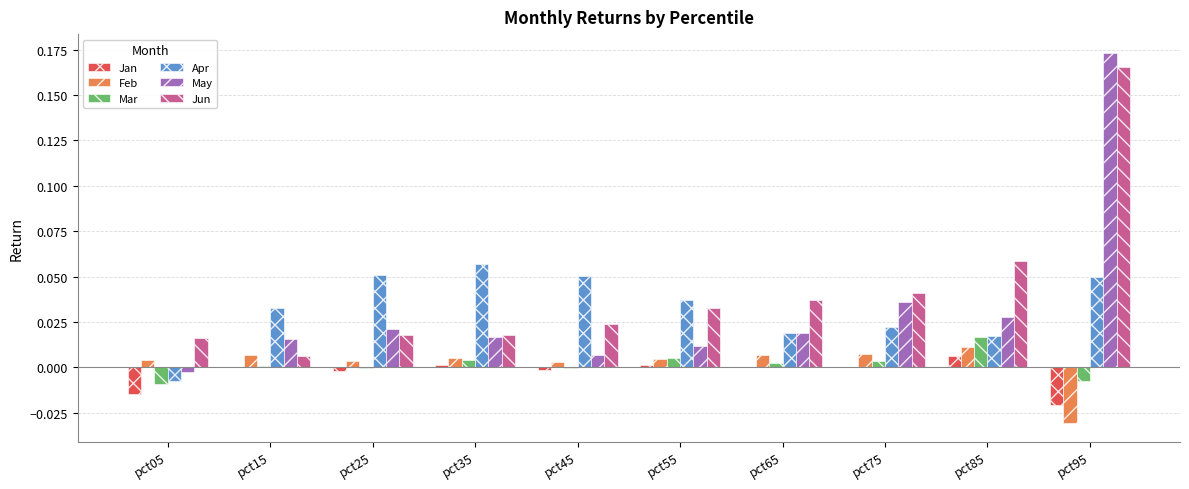

True or false: Feb has a value of 0.0 at pct35.

True